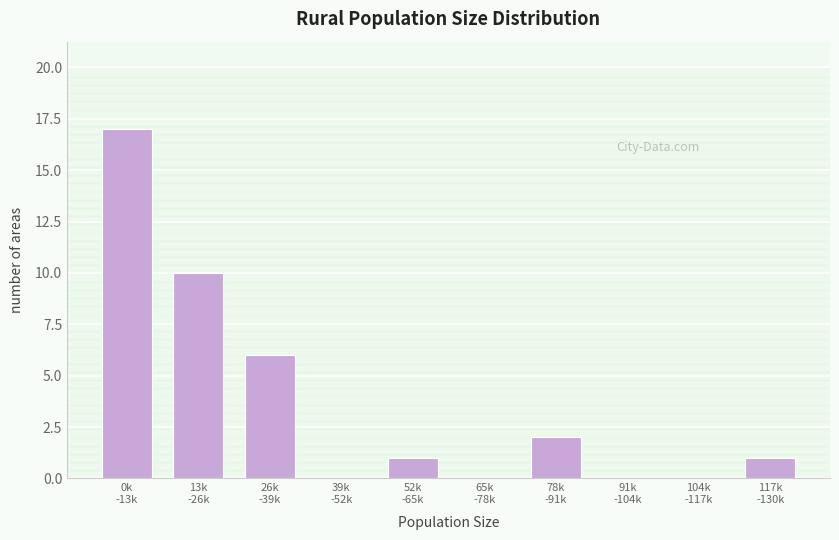

What is the sum of all values?

37